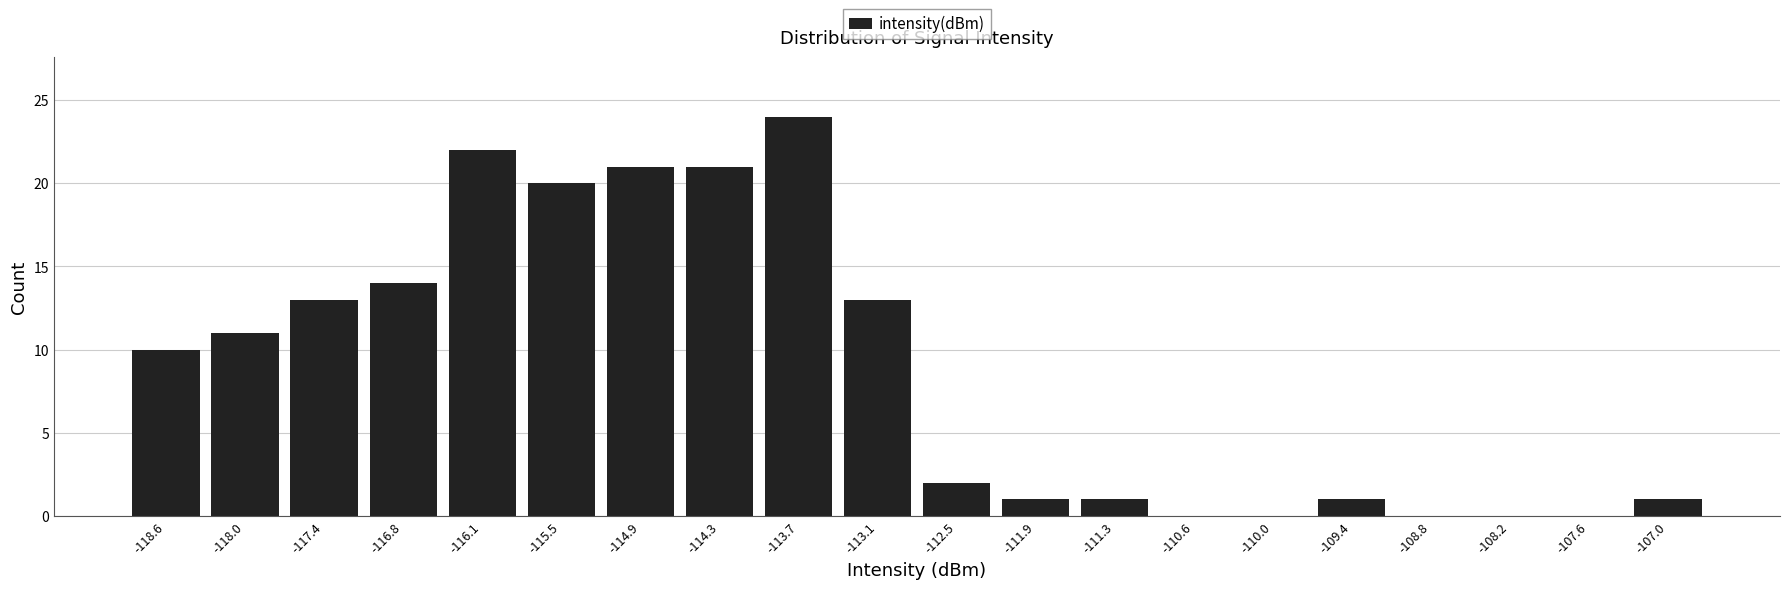

Reading left to right, list every bar in this chart as the range it spans on the x-axis followed by its height. Neither the bar edges nor the heights are printed on the chart, so give them approximately, as read against the axes.

-118.9 to -118.3: 10
-118.3 to -117.7: 11
-117.7 to -117.1: 13
-117.1 to -116.5: 14
-116.5 to -115.8: 22
-115.8 to -115.2: 20
-115.2 to -114.6: 21
-114.6 to -114.0: 21
-114.0 to -113.4: 24
-113.4 to -112.8: 13
-112.8 to -112.2: 2
-112.2 to -111.6: 1
-111.6 to -111.0: 1
-111.0 to -110.3: 0
-110.3 to -109.7: 0
-109.7 to -109.1: 1
-109.1 to -108.5: 0
-108.5 to -107.9: 0
-107.9 to -107.3: 0
-107.3 to -106.7: 1